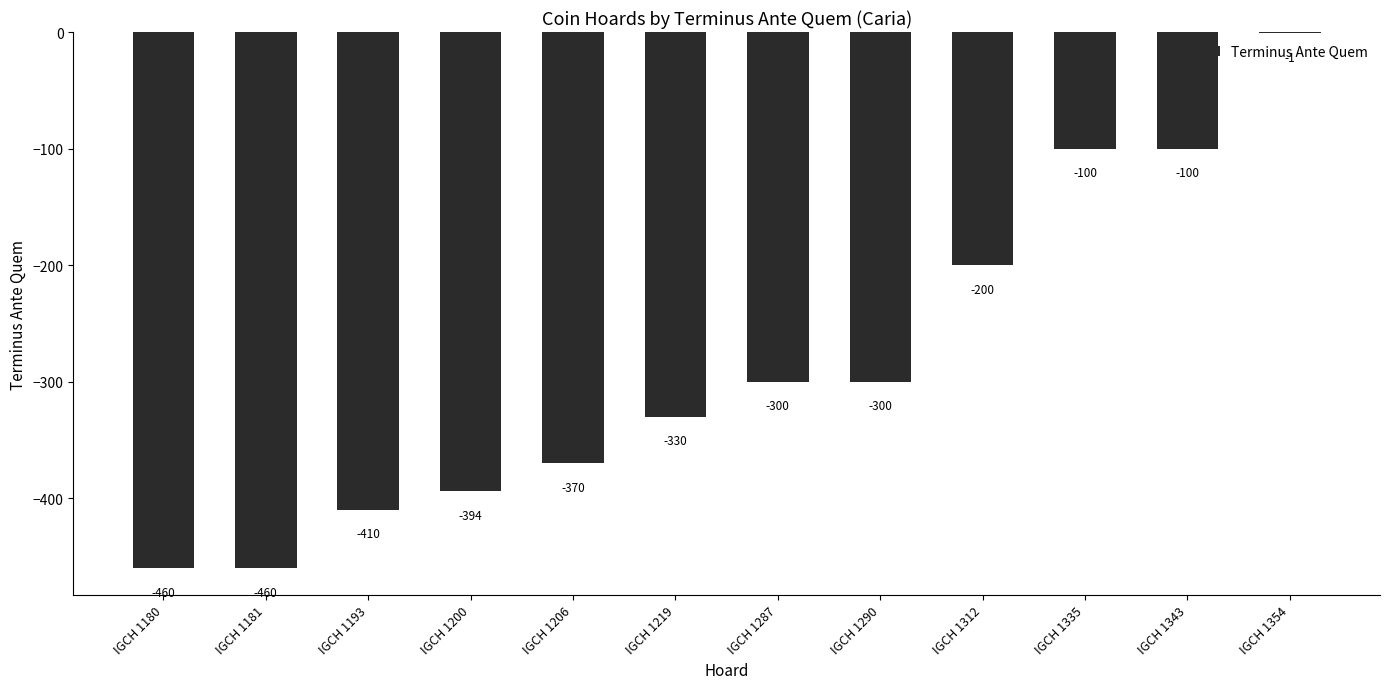

The value at IGCH 1206 is -370. True or false?

True